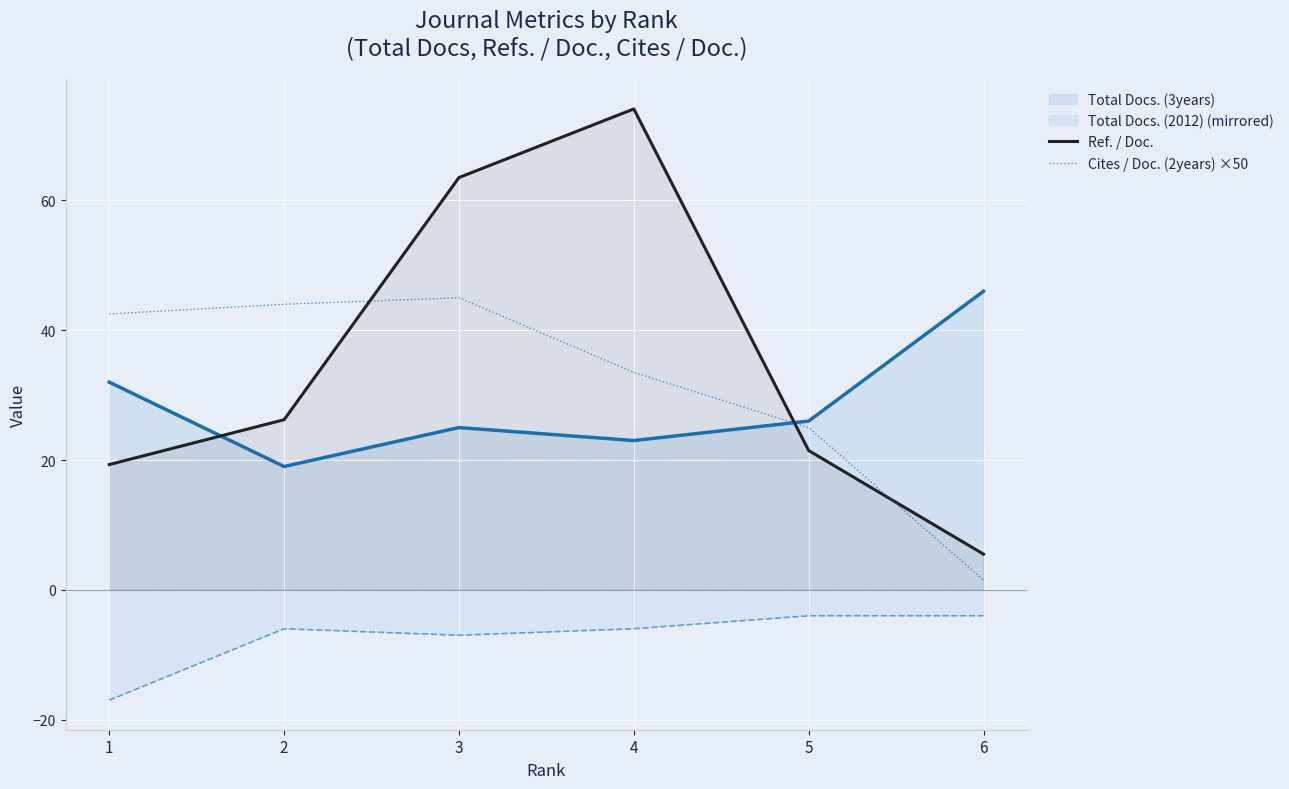

Reading left to right, extract all data points from this chart.

Ref. / Doc.: 1=19.3	2=26.2	3=63.5	4=74.1	5=21.5	6=5.5
Cites / Doc. (2years) ×50: 1=42.5	2=44.0	3=45.0	4=33.5	5=25.0	6=1.5